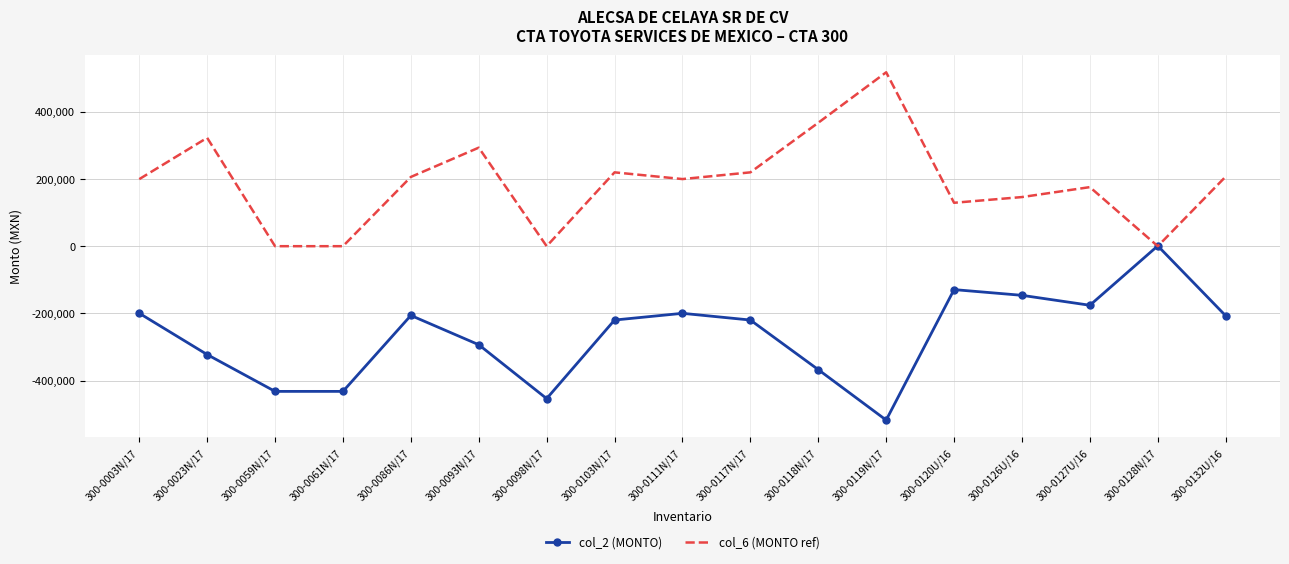

Rank the series by their maximum value, from highest to lowest.

col_6 (MONTO ref), col_2 (MONTO)